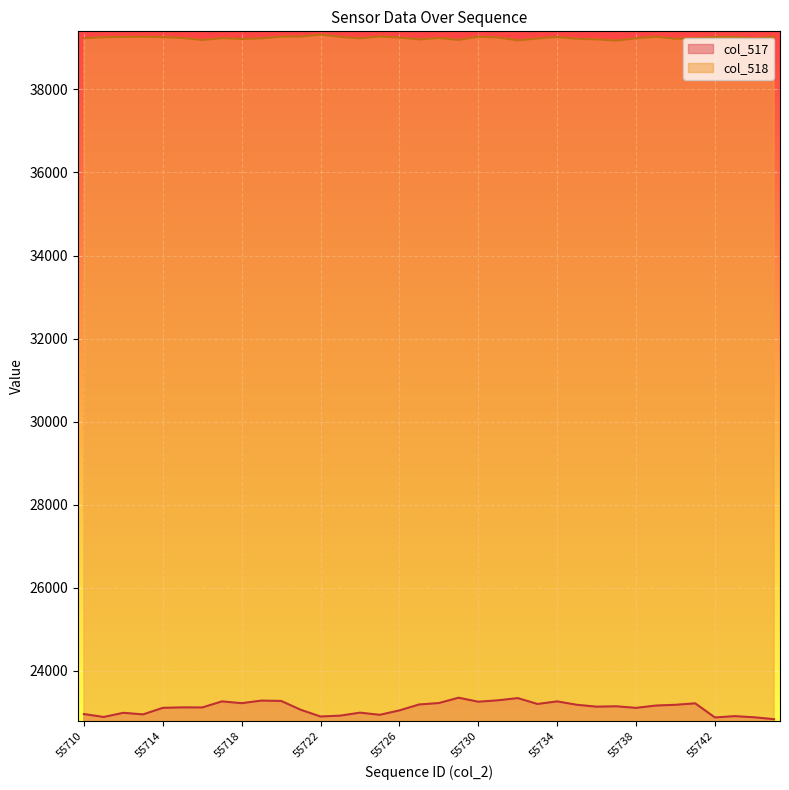

What is the value of the col_518 point at the 4th from the left?

39268